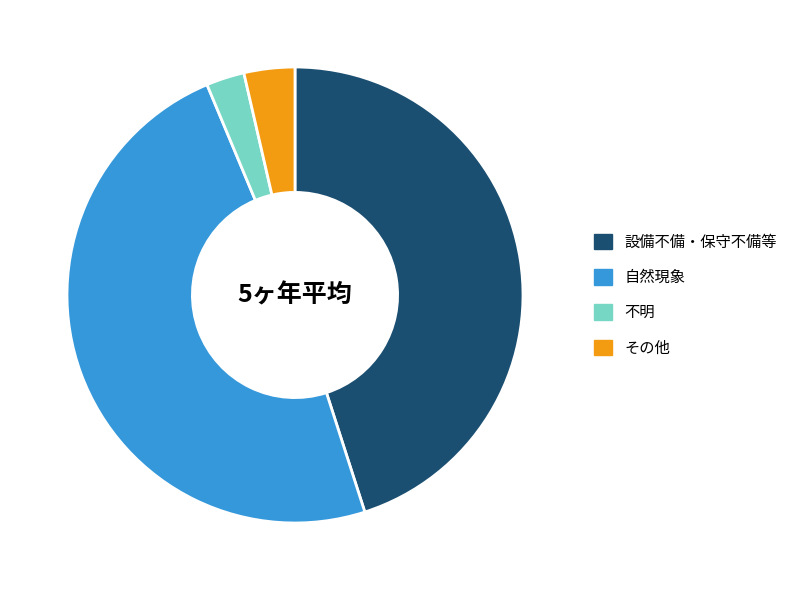

Is the sum of 自然現象 and その他 greater than half?

Yes